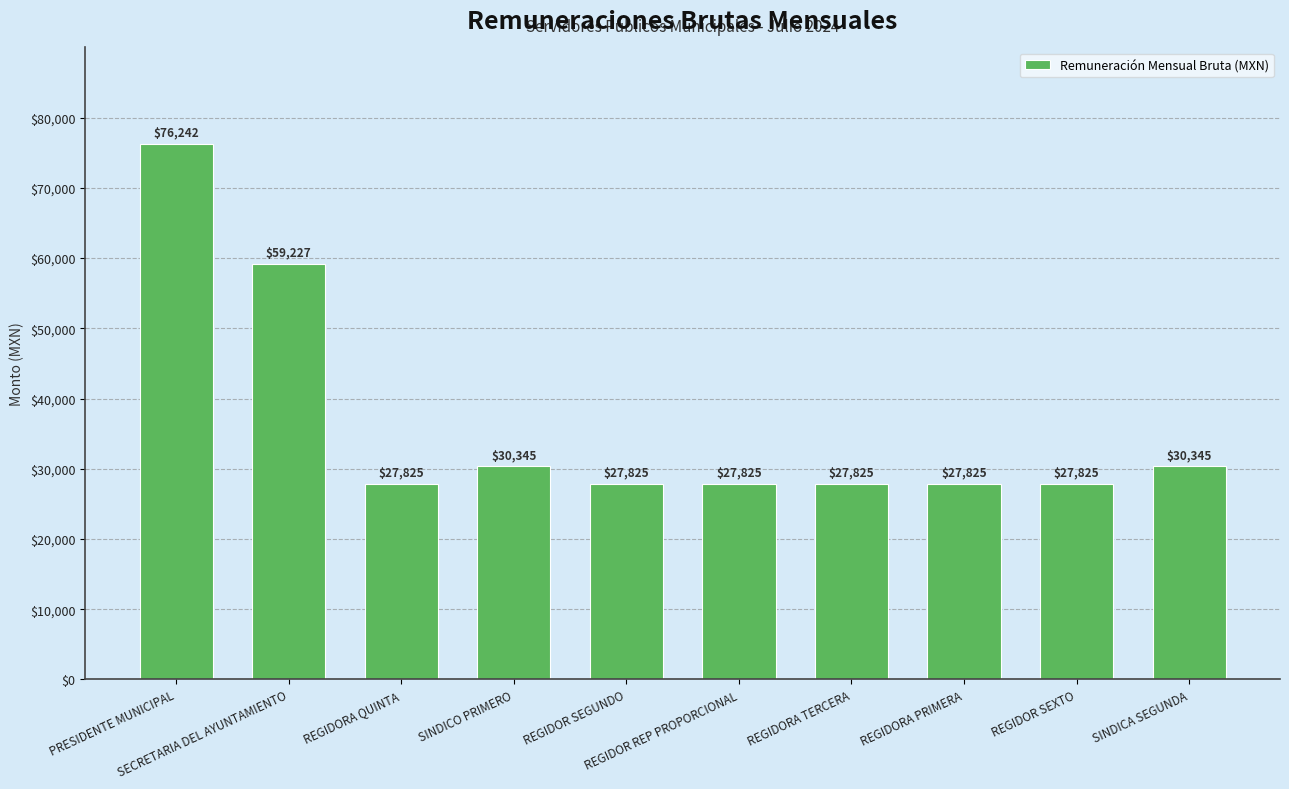

Is it true that the value at SINDICO PRIMERO is 14373.7?

False